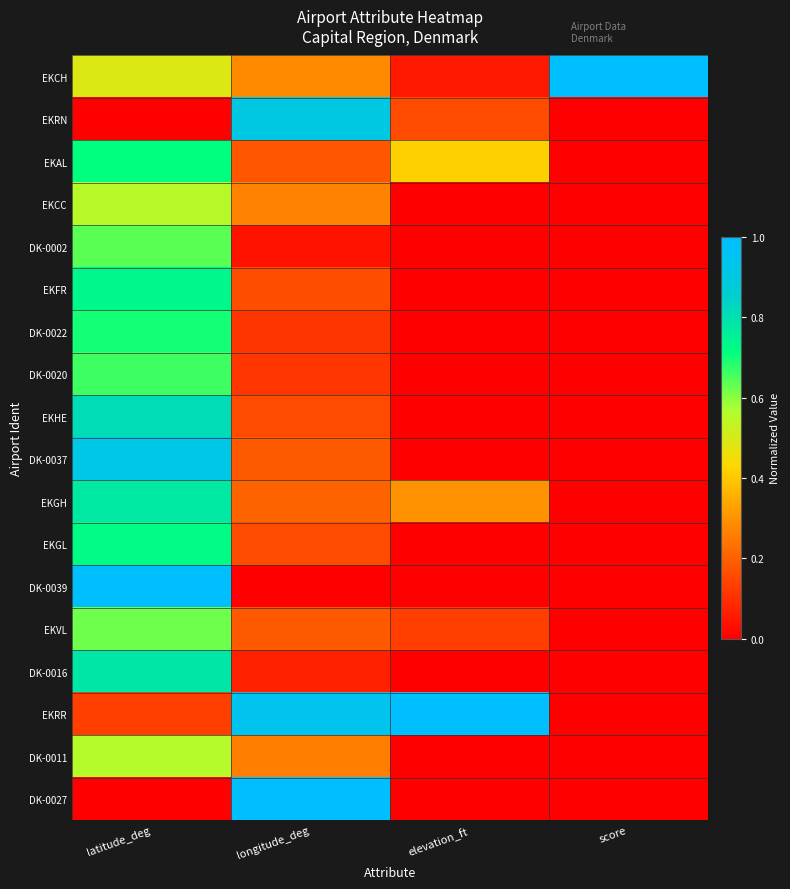

Reading left to right, extract all data points from this chart.

EKCH: latitude_deg=0.5	longitude_deg=0.3	elevation_ft=0.1	score=1.0
EKRN: latitude_deg=0.0	longitude_deg=0.9	elevation_ft=0.2	score=0.0
EKAL: latitude_deg=0.7	longitude_deg=0.2	elevation_ft=0.4	score=0.0
EKCC: latitude_deg=0.6	longitude_deg=0.3	elevation_ft=0.0	score=0.0
DK-0002: latitude_deg=0.6	longitude_deg=0.0	elevation_ft=0.0	score=0.0
EKFR: latitude_deg=0.7	longitude_deg=0.2	elevation_ft=0.0	score=0.0
DK-0022: latitude_deg=0.7	longitude_deg=0.1	elevation_ft=0.0	score=0.0
DK-0020: latitude_deg=0.7	longitude_deg=0.1	elevation_ft=0.0	score=0.0
EKHE: latitude_deg=0.8	longitude_deg=0.2	elevation_ft=0.0	score=0.0
DK-0037: latitude_deg=0.9	longitude_deg=0.2	elevation_ft=0.0	score=0.0
EKGH: latitude_deg=0.8	longitude_deg=0.2	elevation_ft=0.3	score=0.0
EKGL: latitude_deg=0.7	longitude_deg=0.2	elevation_ft=0.0	score=0.0
DK-0039: latitude_deg=1.0	longitude_deg=0.0	elevation_ft=0.0	score=0.0
EKVL: latitude_deg=0.6	longitude_deg=0.2	elevation_ft=0.1	score=0.0
DK-0016: latitude_deg=0.8	longitude_deg=0.1	elevation_ft=0.0	score=0.0
EKRR: latitude_deg=0.1	longitude_deg=0.9	elevation_ft=1.0	score=0.0
DK-0011: latitude_deg=0.6	longitude_deg=0.3	elevation_ft=0.0	score=0.0
DK-0027: latitude_deg=0.0	longitude_deg=1.0	elevation_ft=0.0	score=0.0